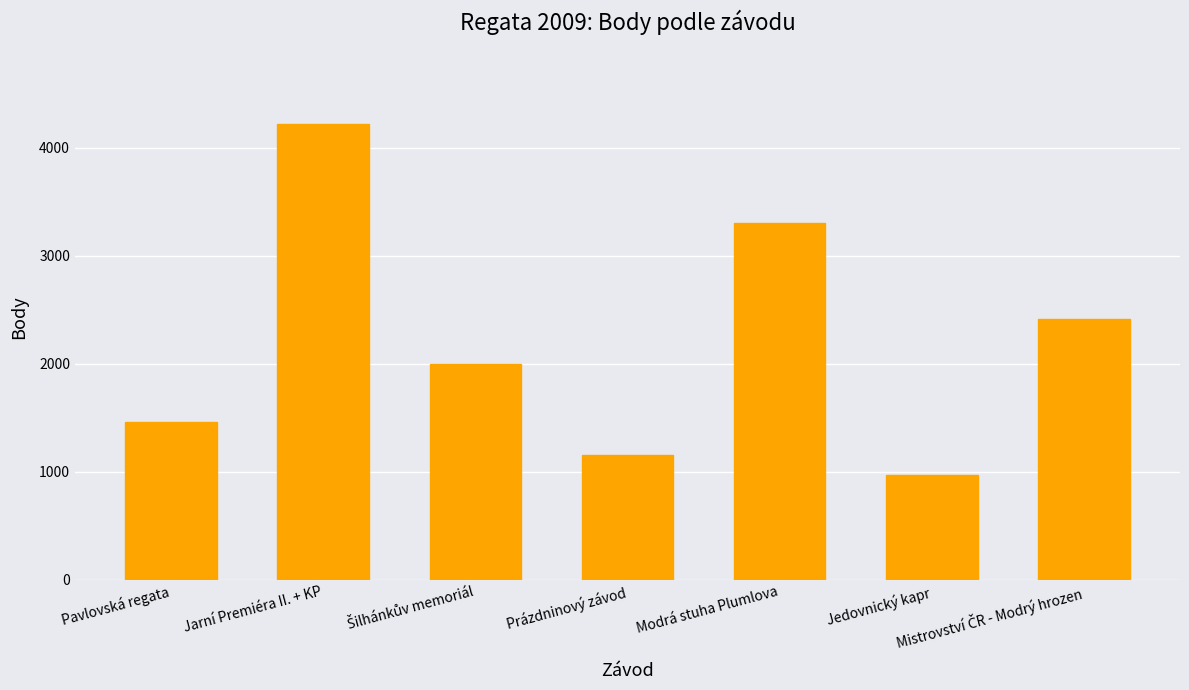

The chart shows a value of 311 at Pavlovská regata. True or false?

False